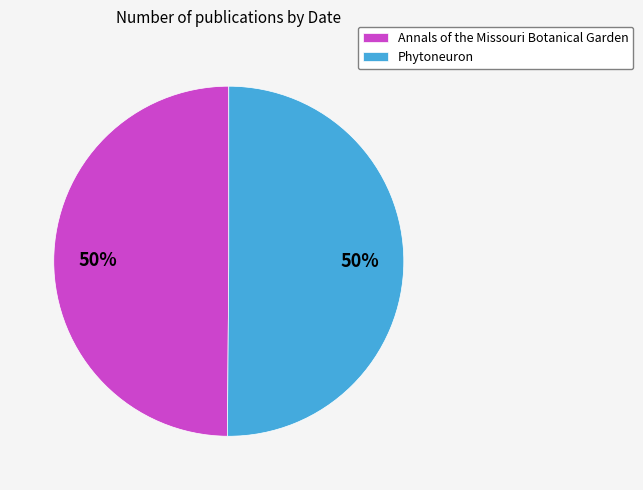

To the nearest percent, what portion does Annals of the Missouri Botanical Garden represent?

50%